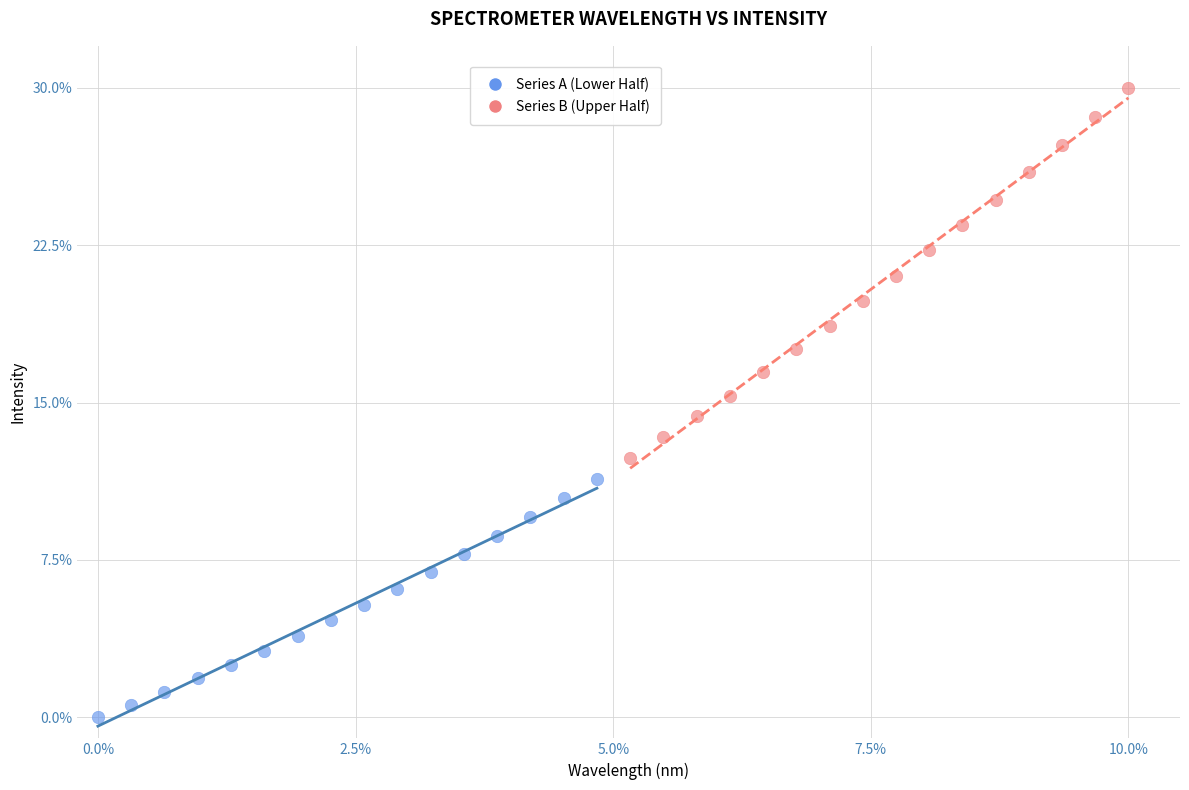

Which series contains the highest Y value?

Series B (Upper Half)